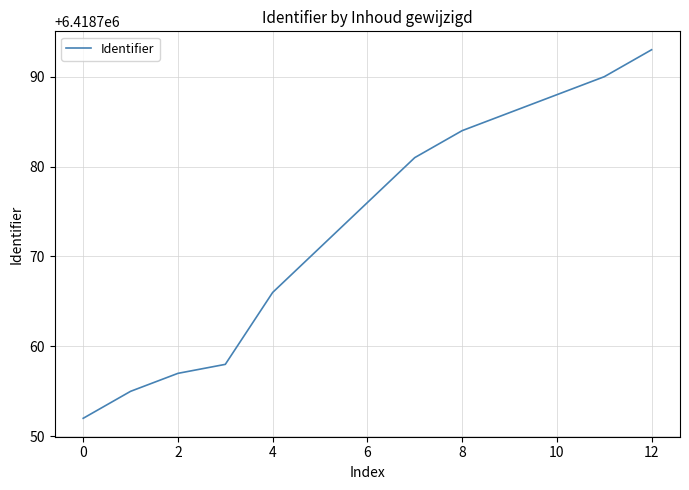

What is the maximum value shown in the chart?

6418793